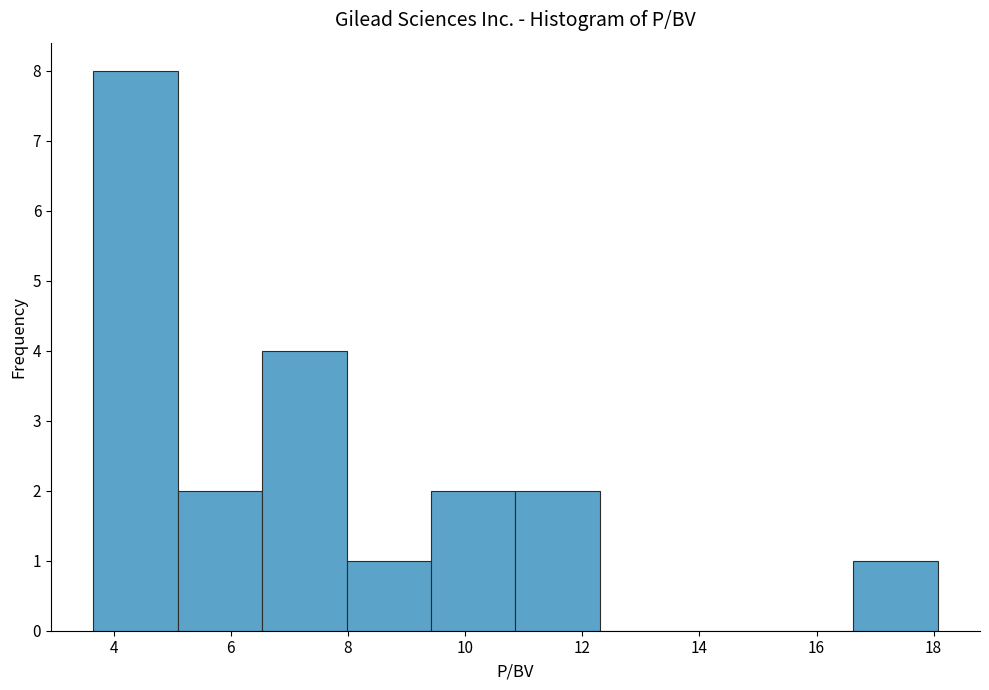

Reading left to right, transcribe this chart: for each bar, give the range it covers on the x-axis and its height. Neither the bar edges nor the heights are printed on the chart, so give them approximately, as read against the axes.

3.6 to 5.0: 8
5.0 to 6.6: 2
6.6 to 8.0: 4
8.0 to 9.4: 1
9.4 to 10.8: 2
10.8 to 12.4: 2
12.4 to 13.8: 0
13.8 to 15.2: 0
15.2 to 16.6: 0
16.6 to 18.0: 1